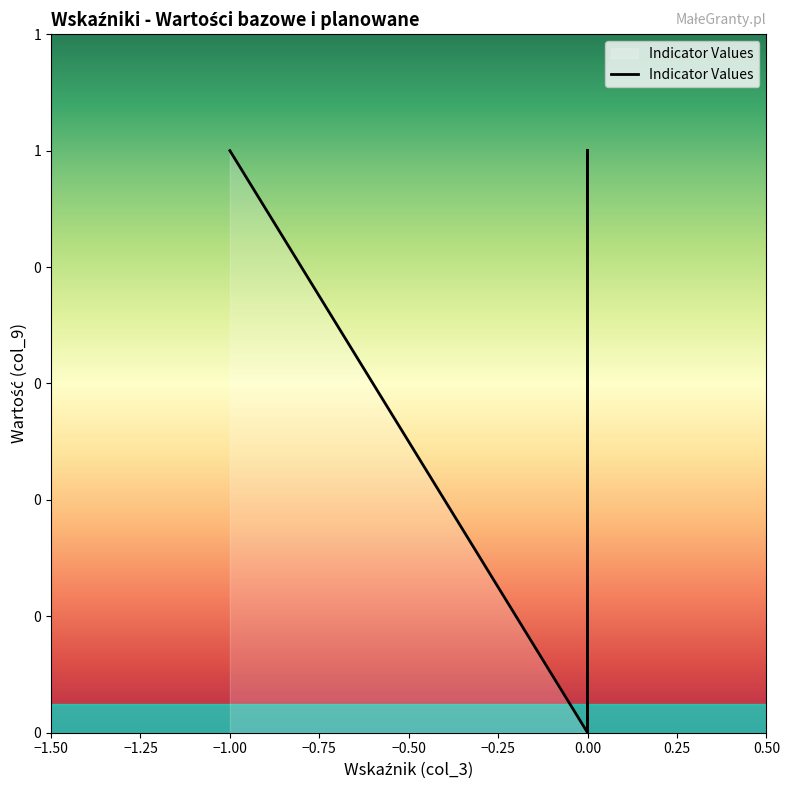

The chart shows a value of 0 at −1.00. True or false?

False